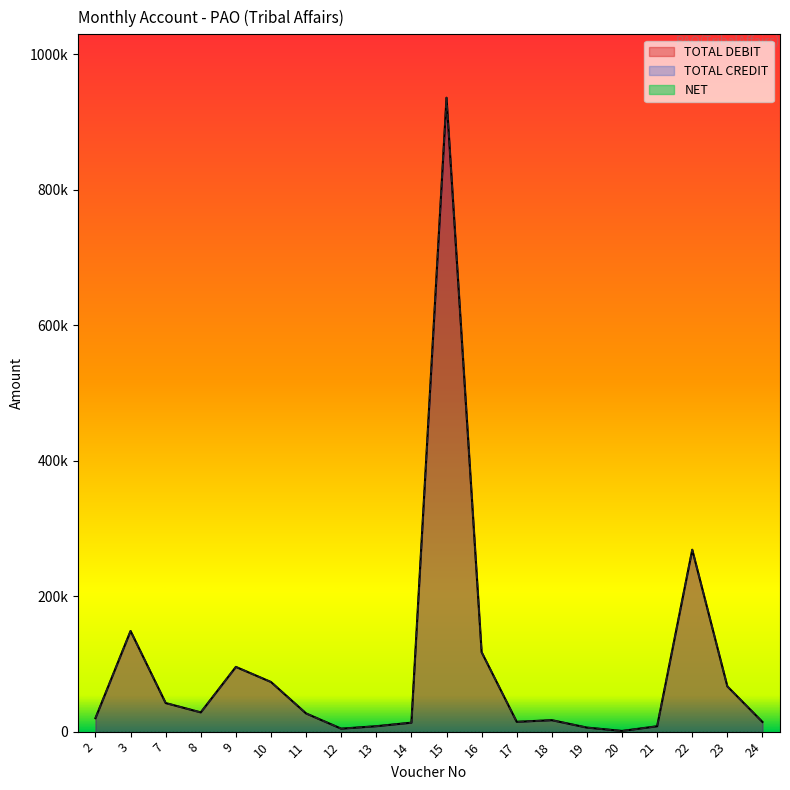

Reading left to right, what are all the values shown in this chart?

TOTAL DEBIT: 19885	148592	42217	28426	95574	73278	26865	4377	8022	13225	935910	117346	14500	16930	5977	1020	7930	268587	66823	14274
TOTAL CREDIT: 19885	148592	42217	28426	95574	73278	26865	4377	8022	13225	935910	117346	14500	16930	5977	1020	7930	268587	66823	14274